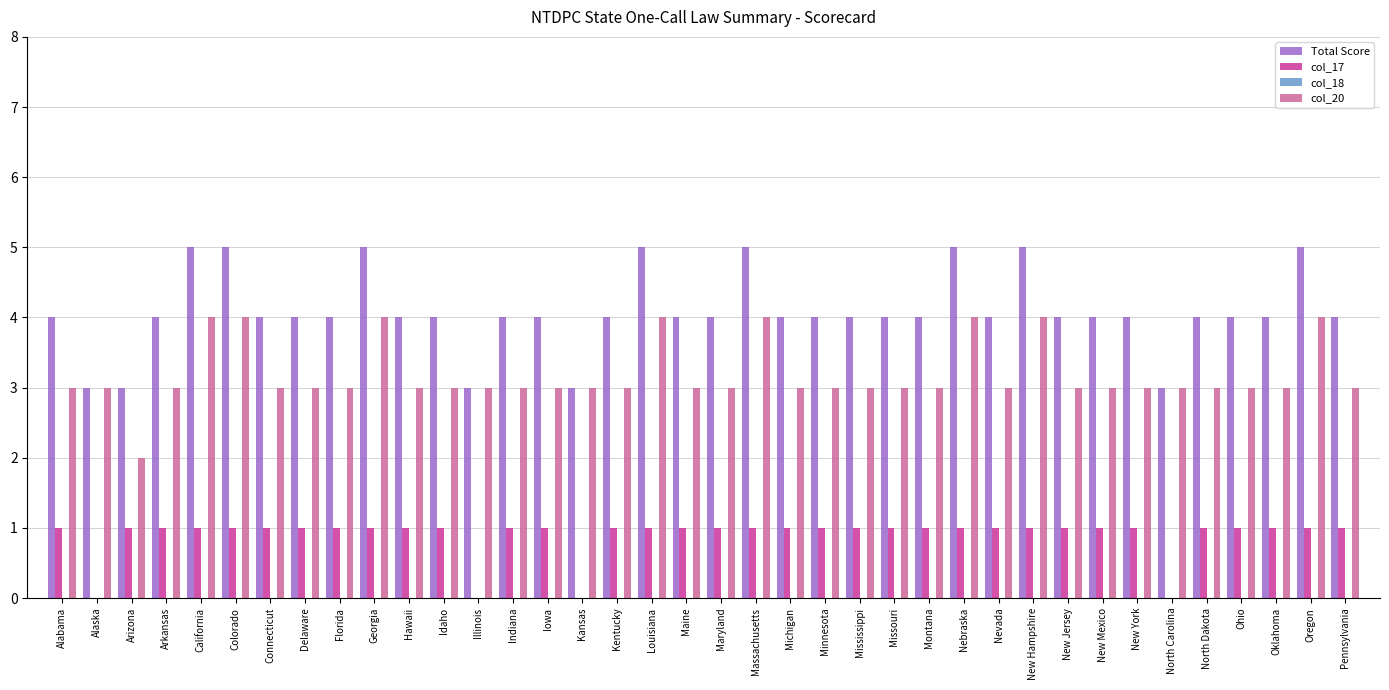

The value of col_20 at Missouri is 3. True or false?

True